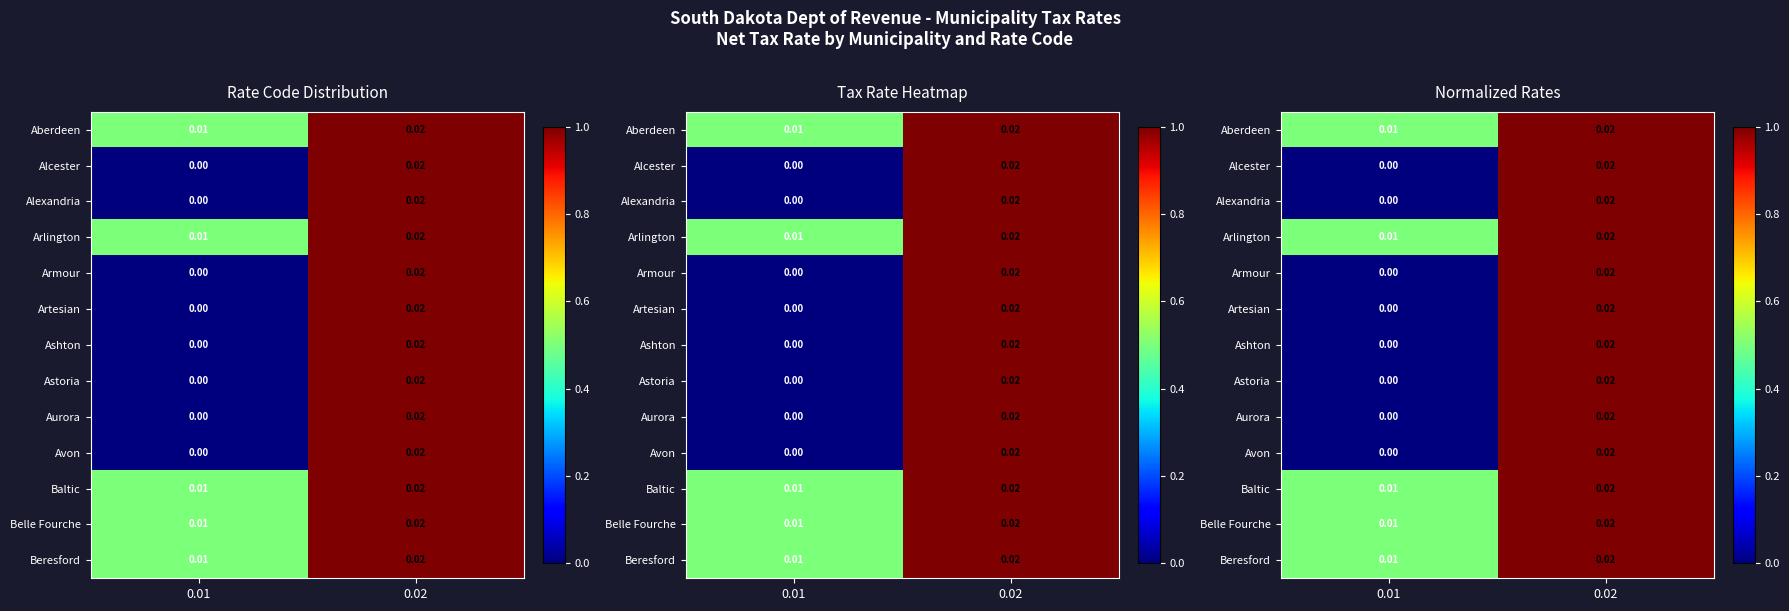

What is the difference between the Aurora values at 0.02 and 0.01?

1.0